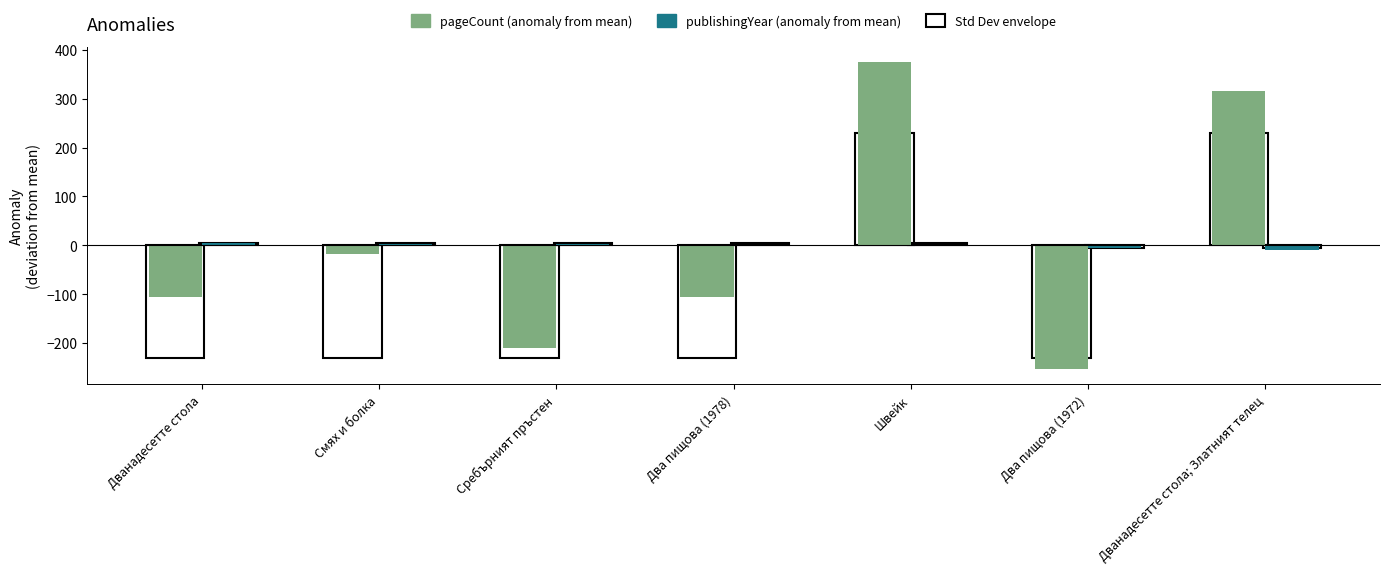

At which category does the chart reach its peak across all series?

Швейк